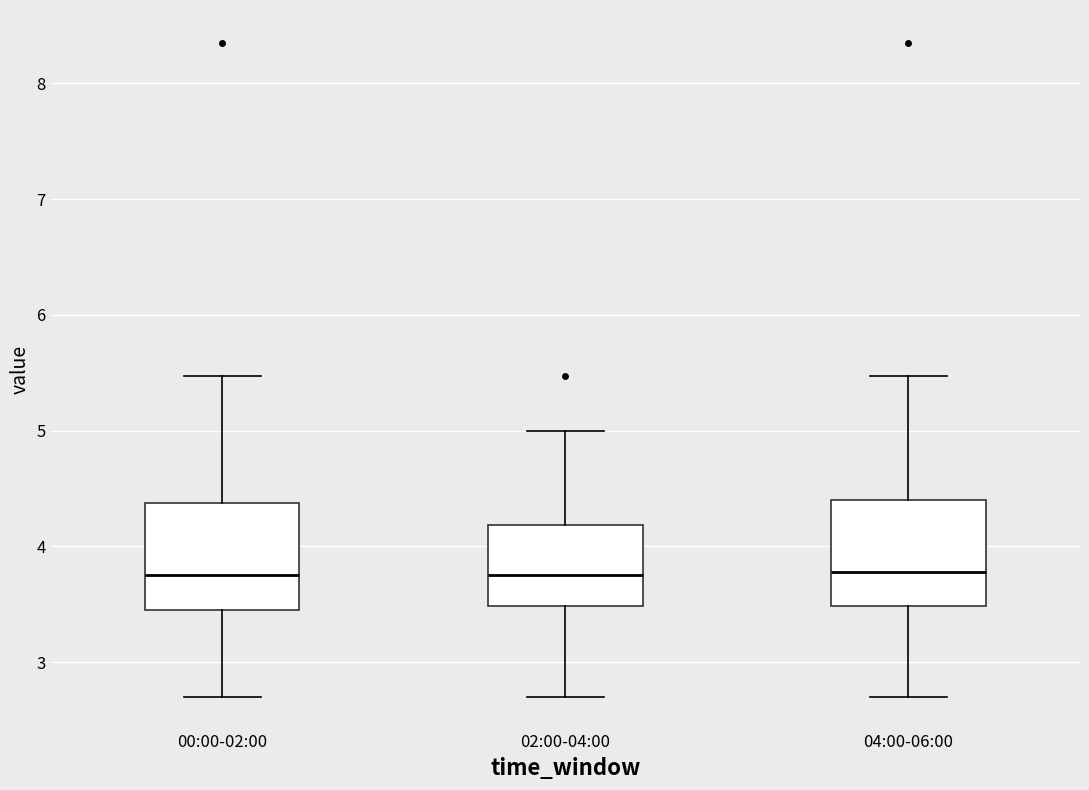

Reading left to right, read every box against the y-axis: the position of its median line, the range the box covers, and the ends of its whiskers. The values are not printed on the chart, so give them approximately, as read against the axis.

00:00-02:00: median 3.8, box 3.5 to 4.4, whiskers 2.7 to 5.5
02:00-04:00: median 3.8, box 3.5 to 4.2, whiskers 2.7 to 5.0
04:00-06:00: median 3.8, box 3.5 to 4.4, whiskers 2.7 to 5.5